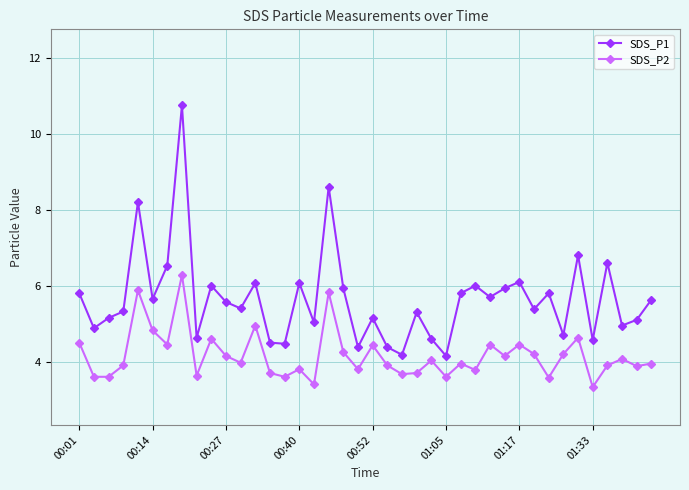

What is the maximum value shown in the chart?

10.8